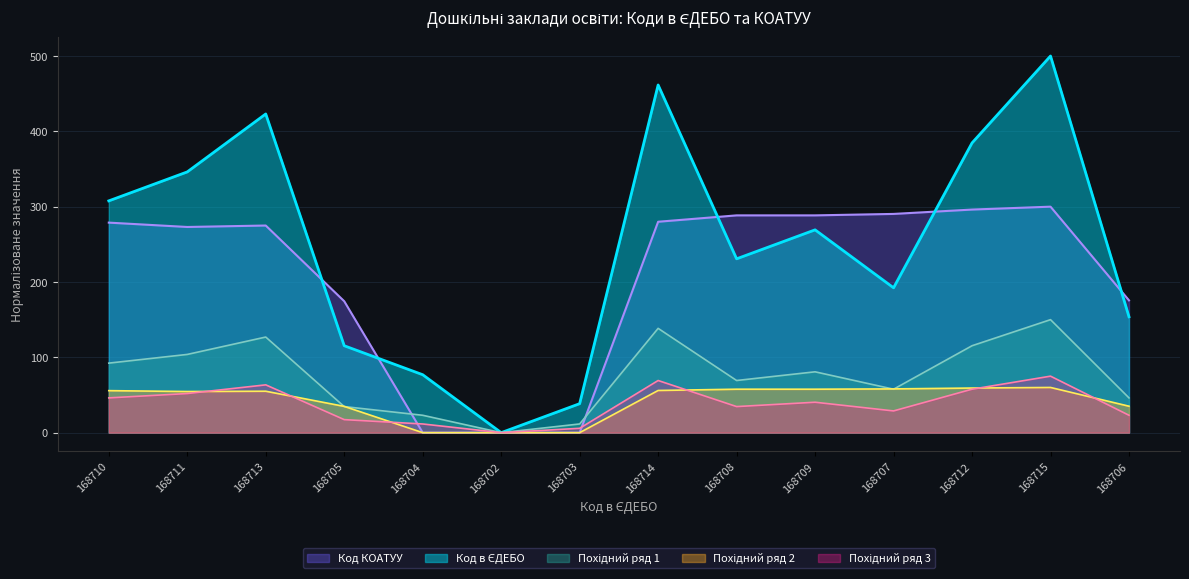

Which series has the widest spread of values?

Код в ЄДЕБО